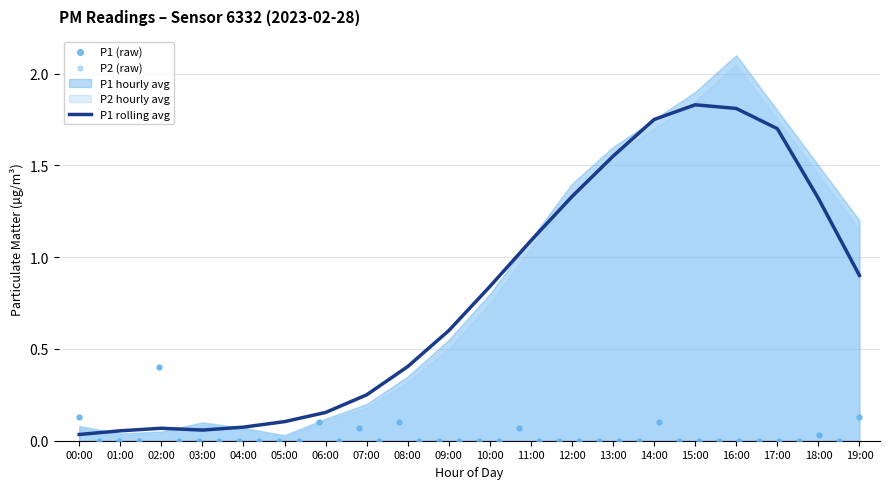

What is the change in value from 04:00 to 14:00?

+1.7